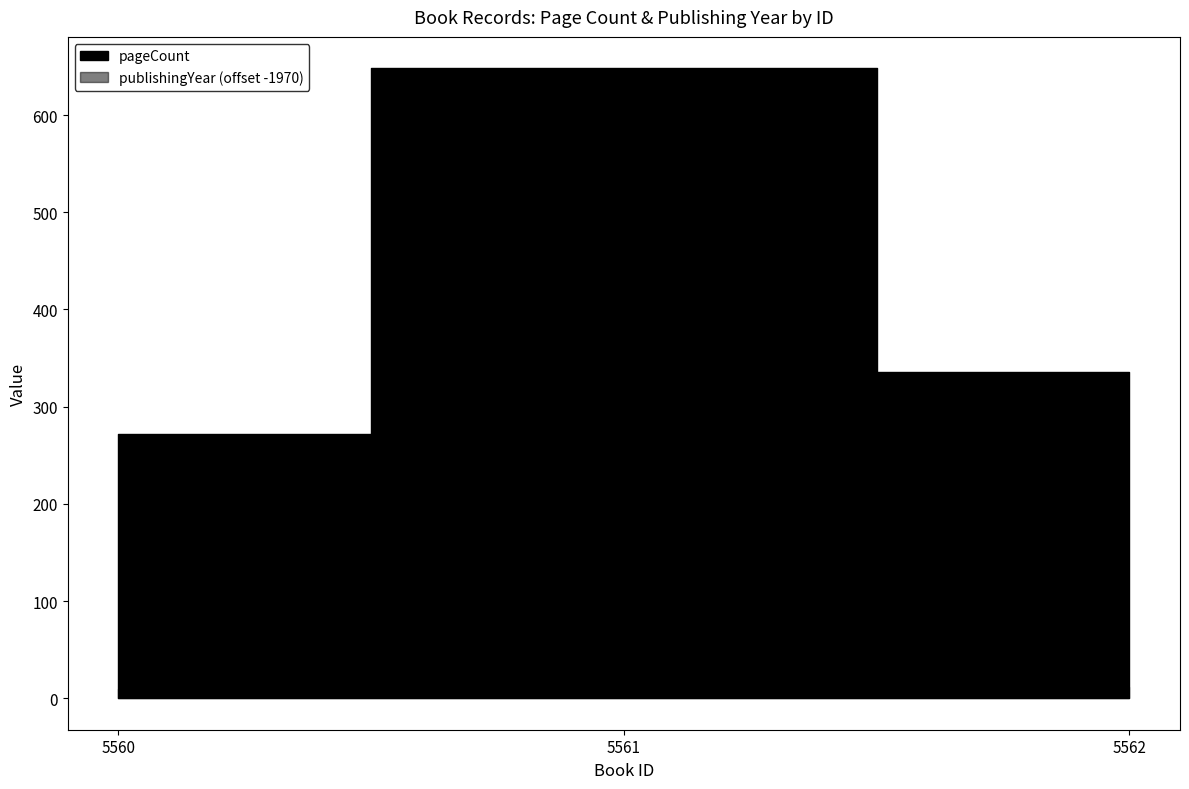

What is the difference between the maximum and minimum values in the publishingYear series?

4